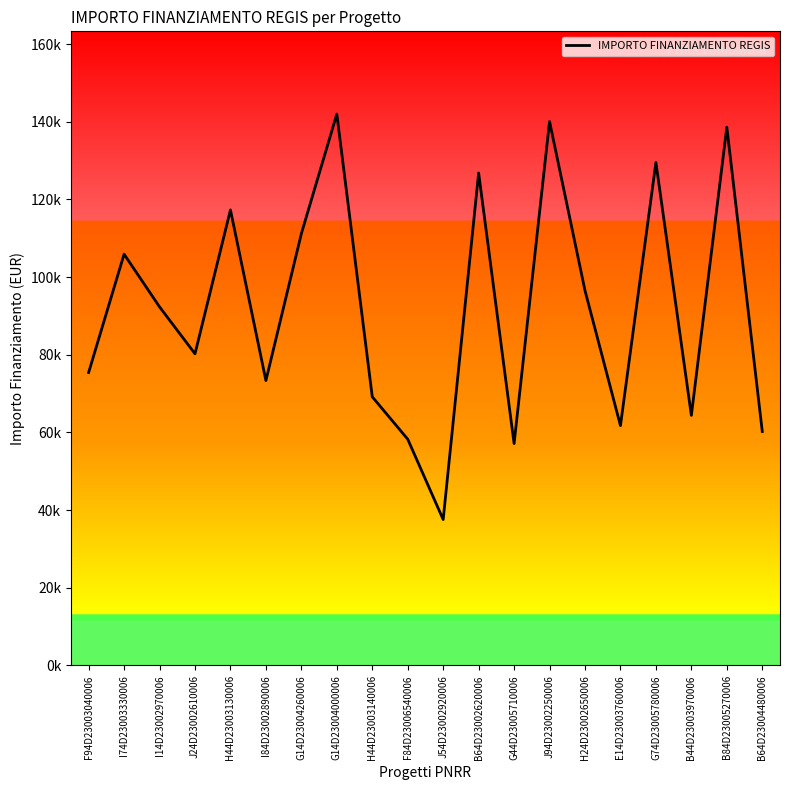

Does the chart have visible grid lines?

No